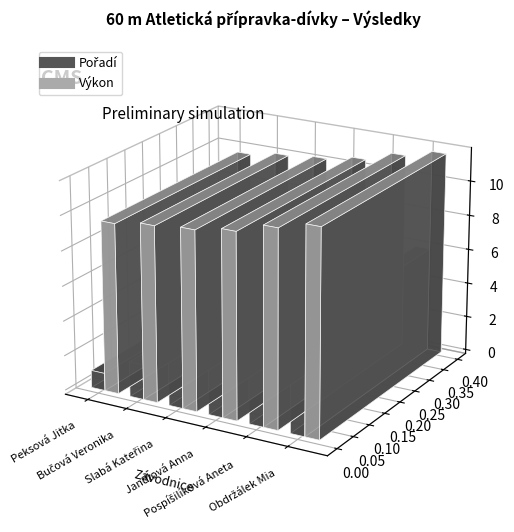

What is the maximum value for Výkon?

11.7